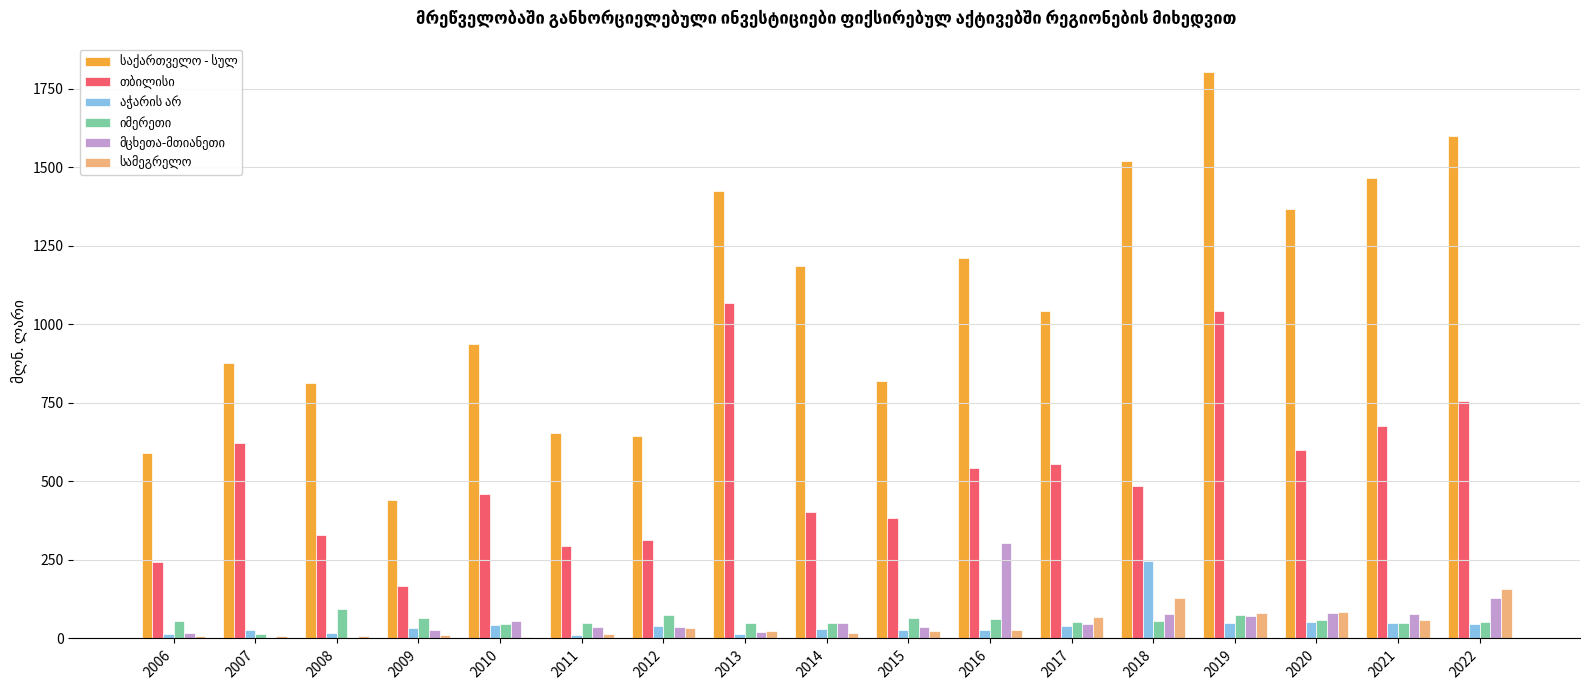

Which category has the highest value across all series?

2019